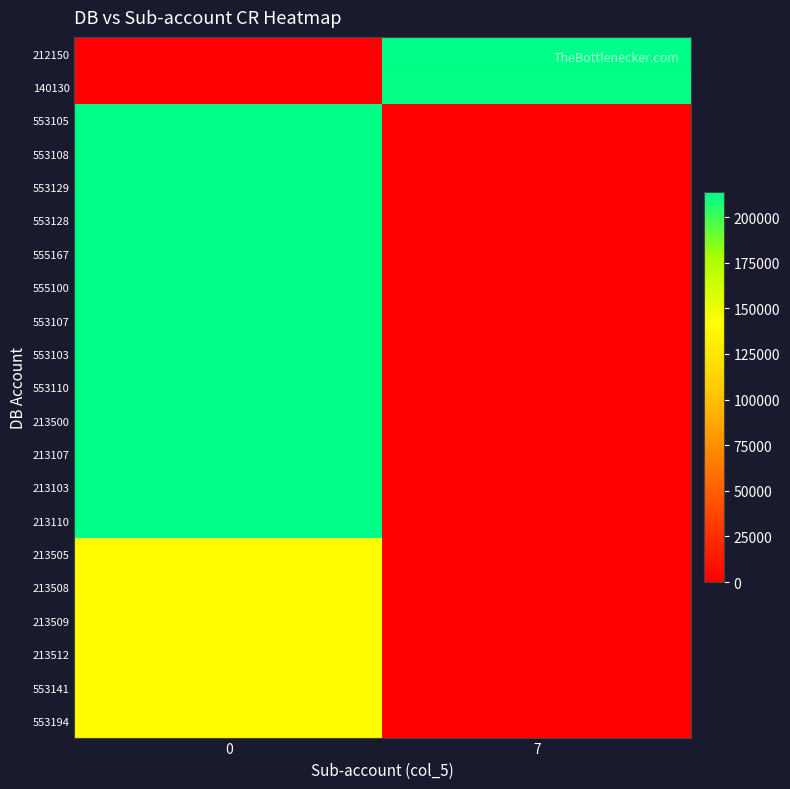

What is the total value across all series at 0?

3613258